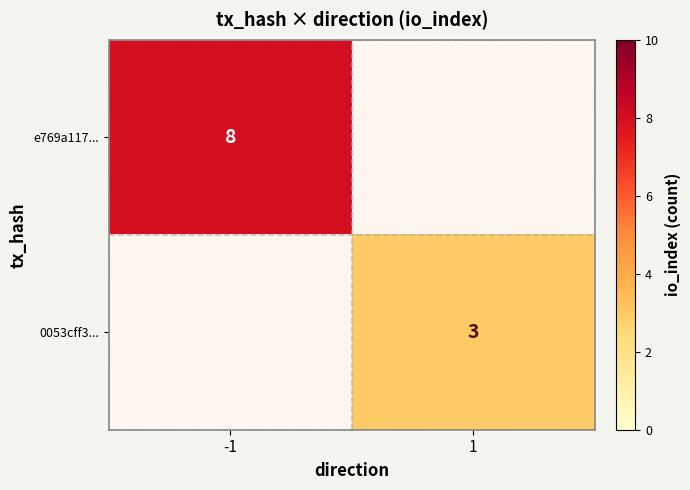

How many categories are shown in the chart?

2